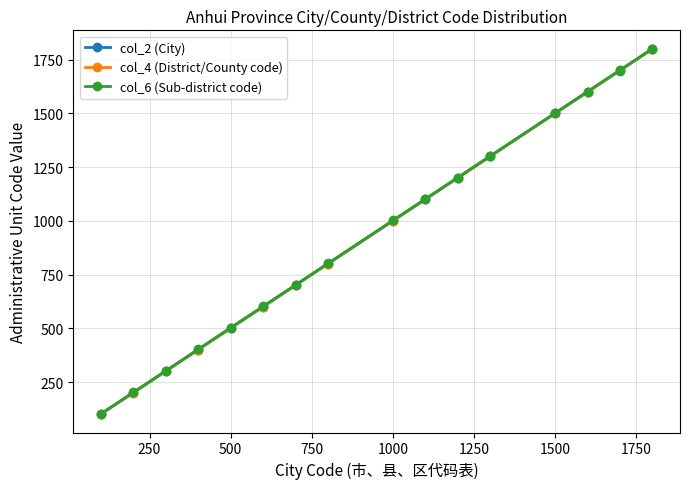

List the series in order of their overall mean, lowest first.

col_2 (City), col_4 (District/County code), col_6 (Sub-district code)